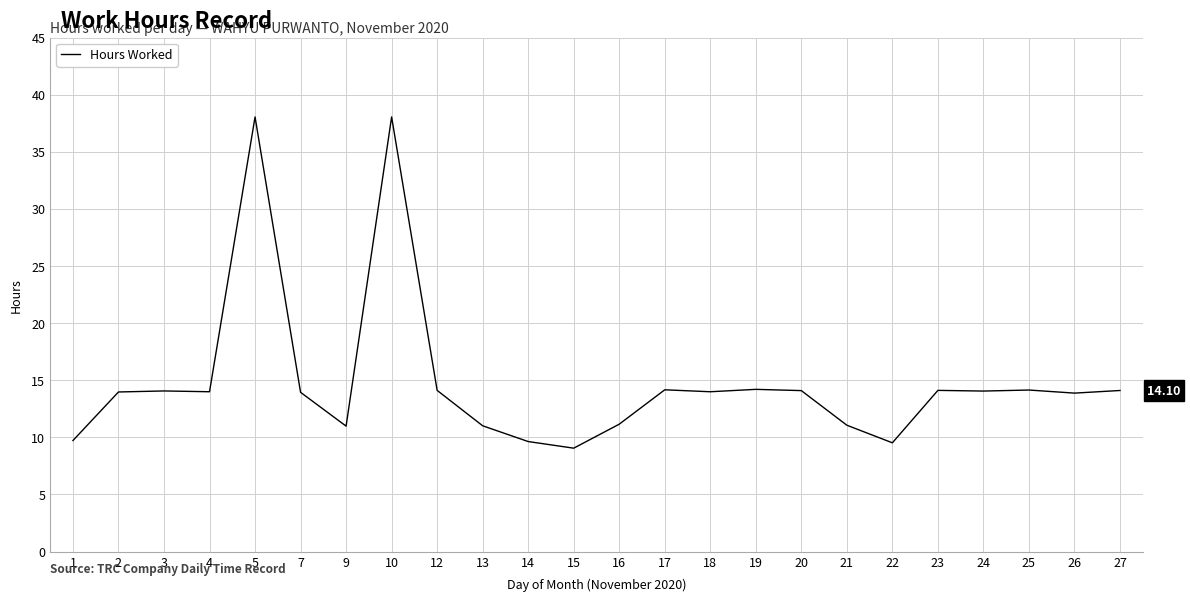

What is the difference between the maximum and second lowest values?

28.5